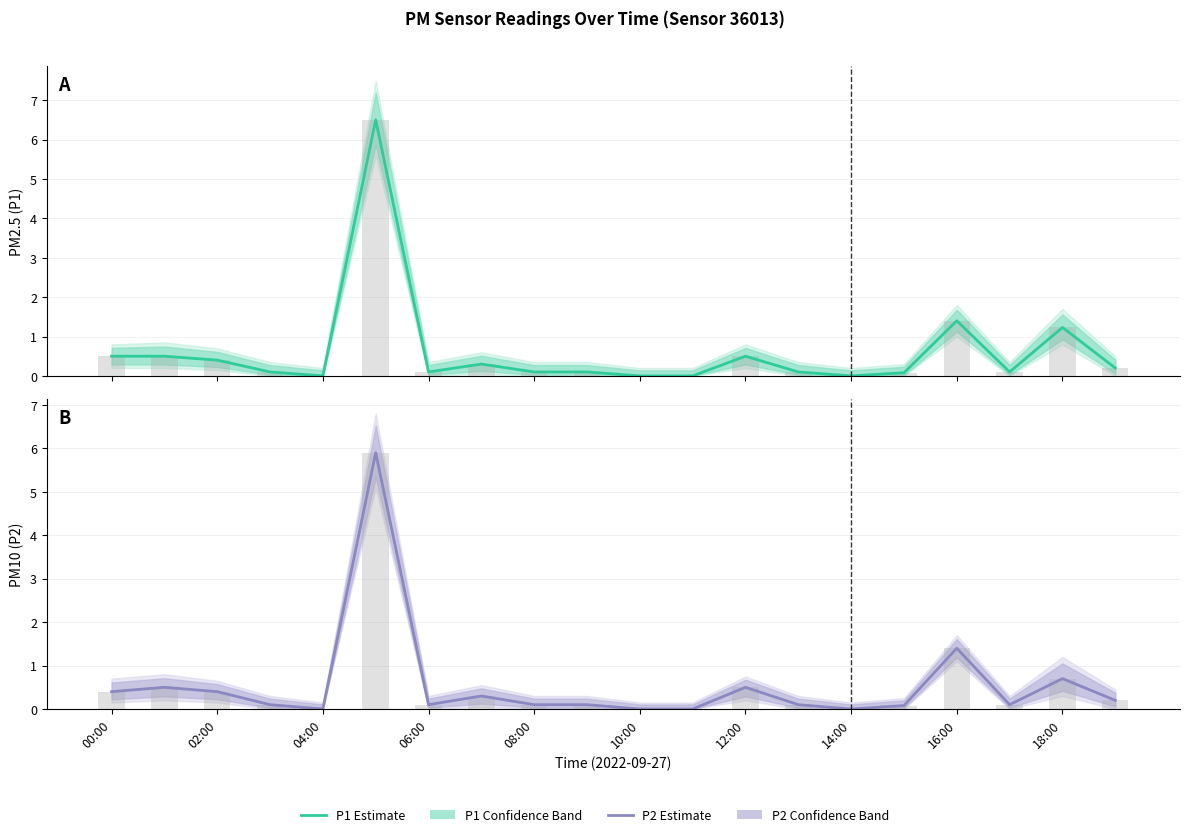

What is the average value of the P1 (PM2.5) Estimate series?

0.6